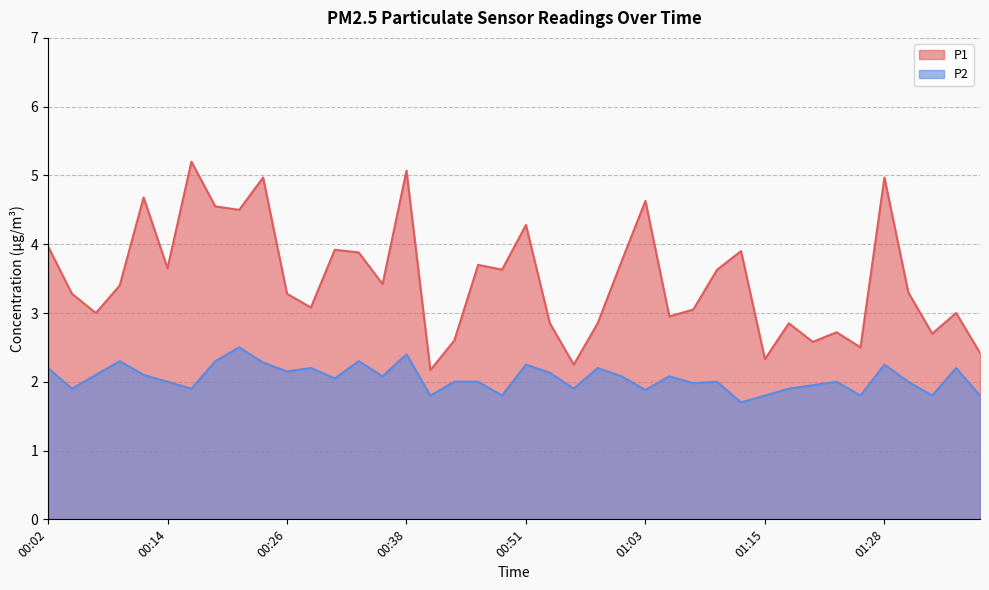

How many lines are shown in the chart?

2